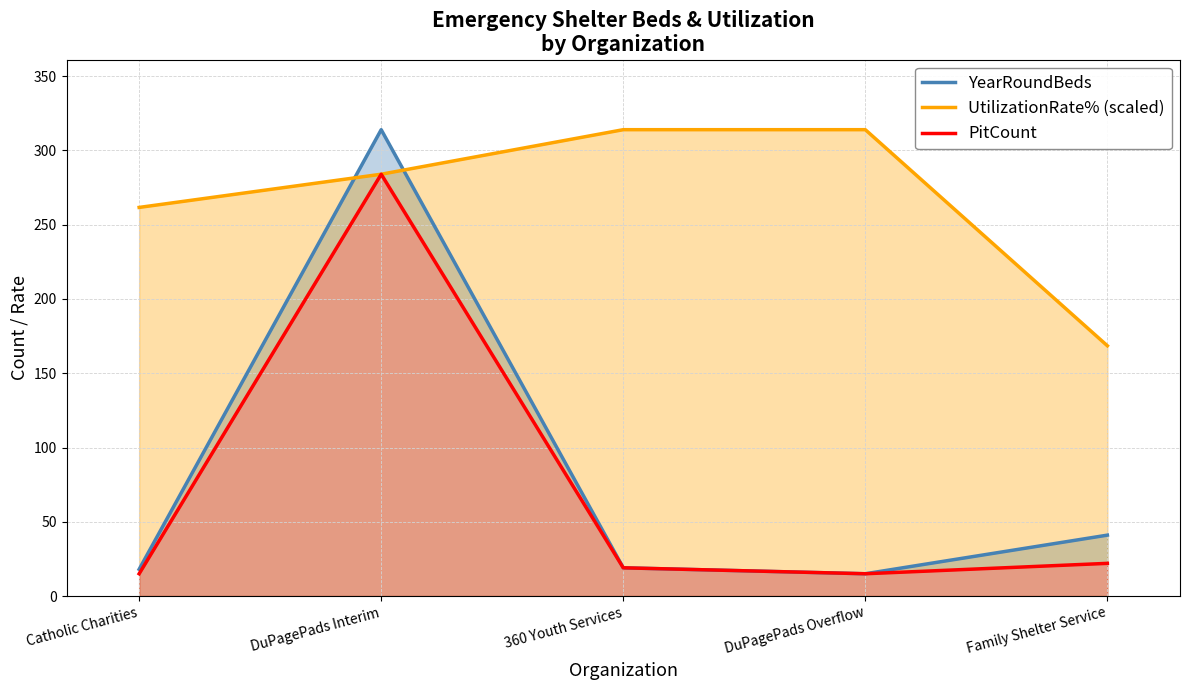

What is the value of the YearRoundBeds point at the 1st from the left?

18.0